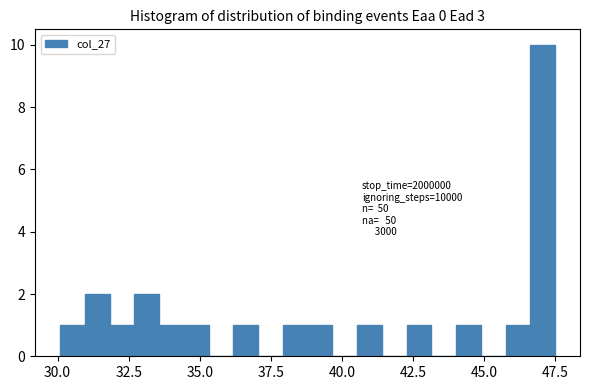

Around what value on the x-axis is the tallest bar? Give the approximate position of its centre, as read against the axis.

47.0